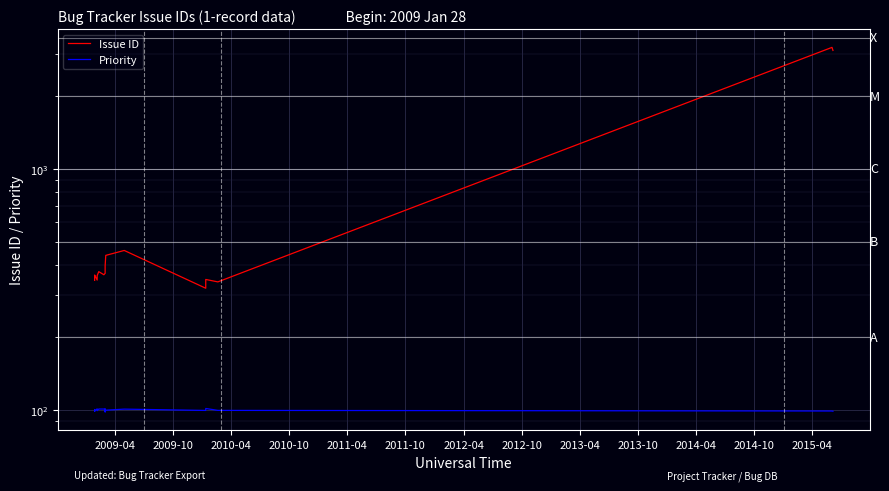

List the series in order of their peak value, lowest first.

Priority, Issue ID